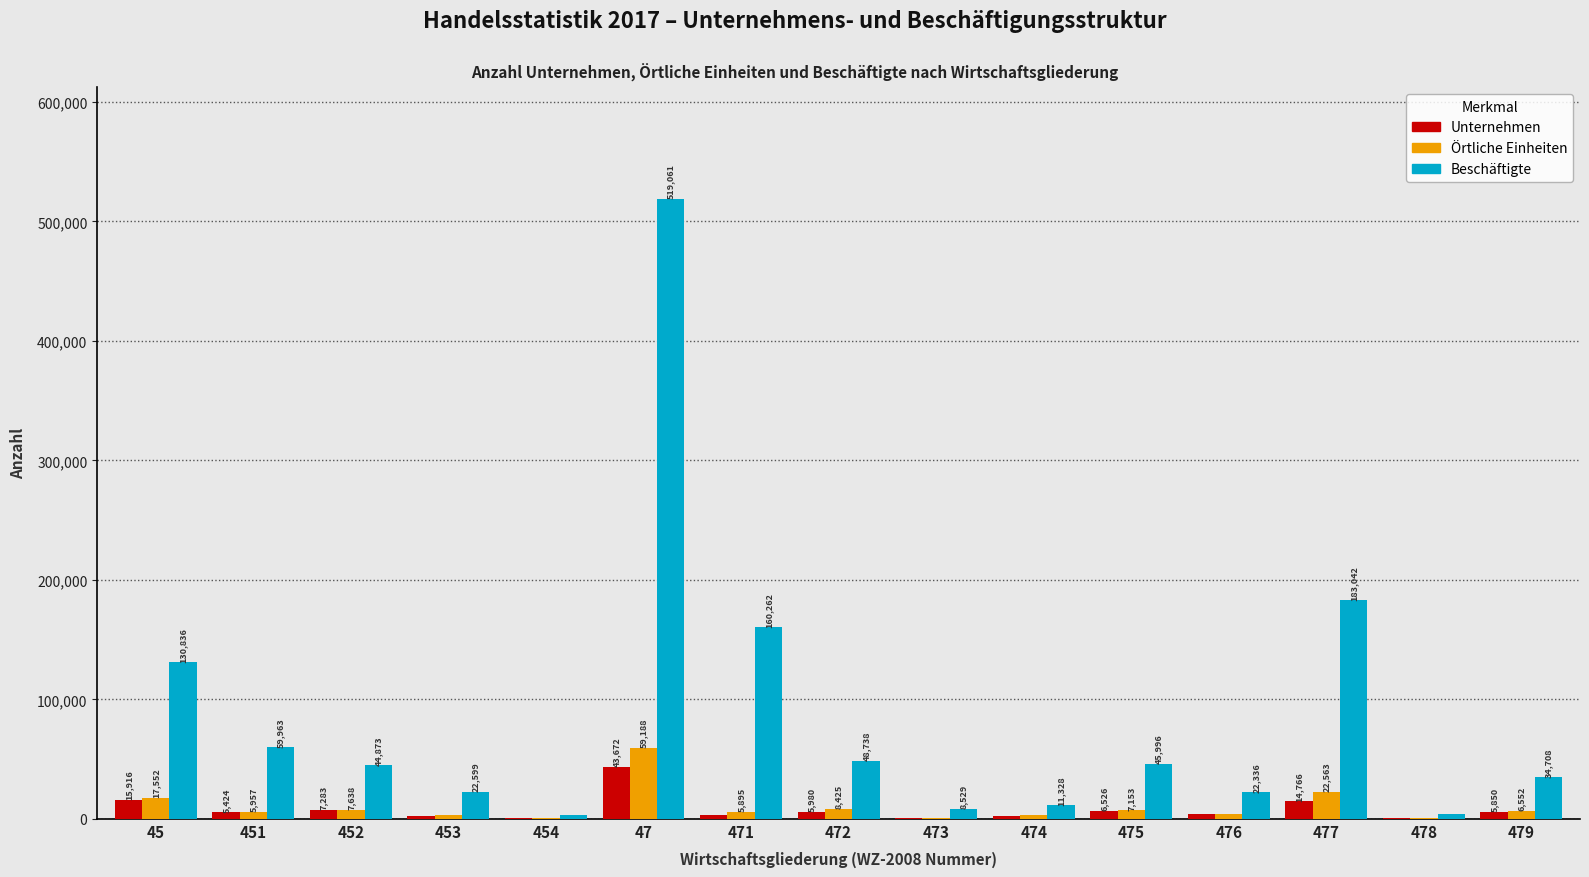

Reading right to left, transcribe all the data shown in this chart.

Unternehmen: 479=5850	478=646	477=14766	476=3620	475=6526	474=2261	473=755	472=5980	471=3269	47=43672	454=762	453=2447	452=7283	451=5424	45=15916
Örtliche Einheiten: 479=6552	478=702	477=22563	476=4233	475=7153	474=2761	473=904	472=8425	471=5895	47=59188	454=800	453=3156	452=7638	451=5957	45=17552
Beschäftigte: 479=34708	478=4123	477=183042	476=22336	475=45996	474=11328	473=8529	472=48738	471=160262	47=519061	454=3401	453=22599	452=44873	451=59963	45=130836